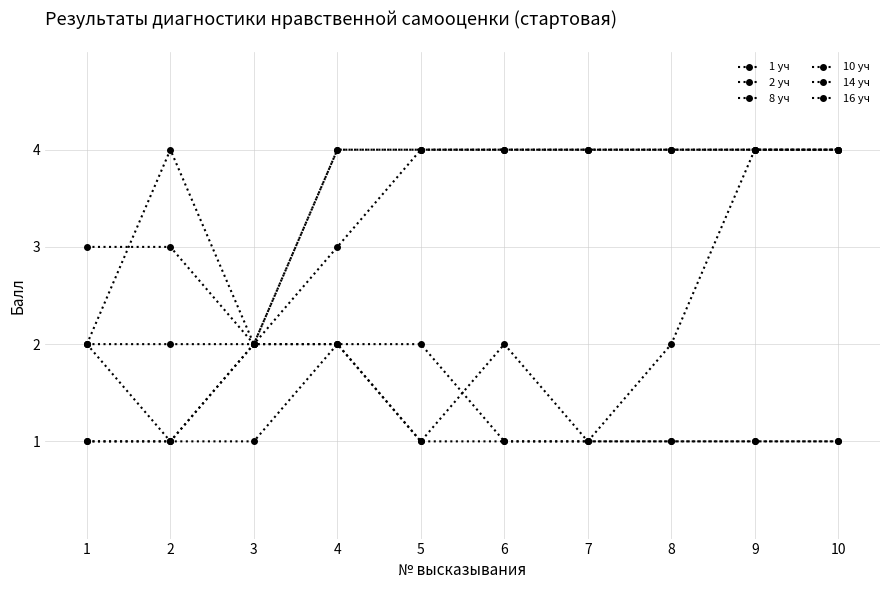

What value does the 14 уч series have at 2?

3